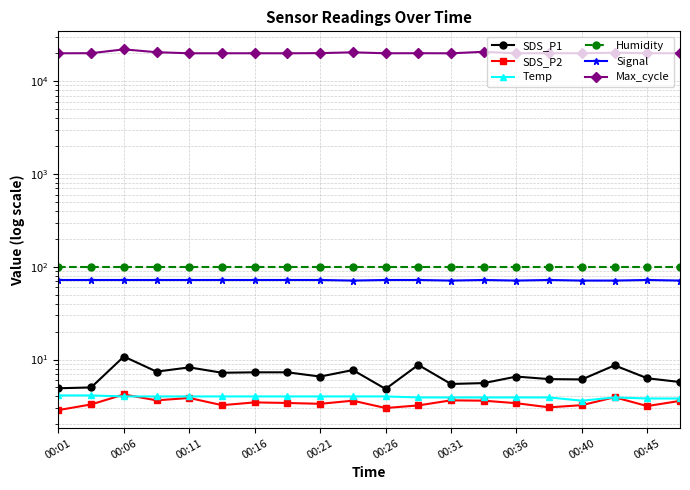

Where is Humidity nearest to the value 99?

00:01